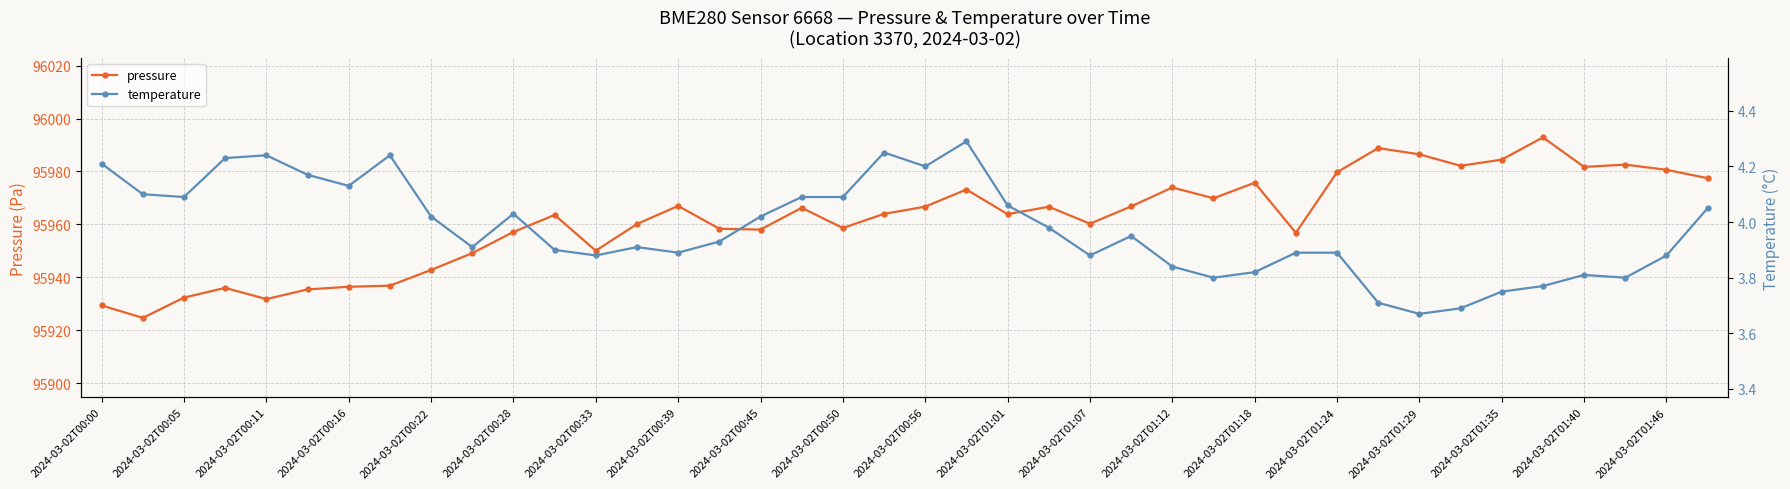

Is it true that pressure equals 129324.4 at 2024-03-02T00:11?

False